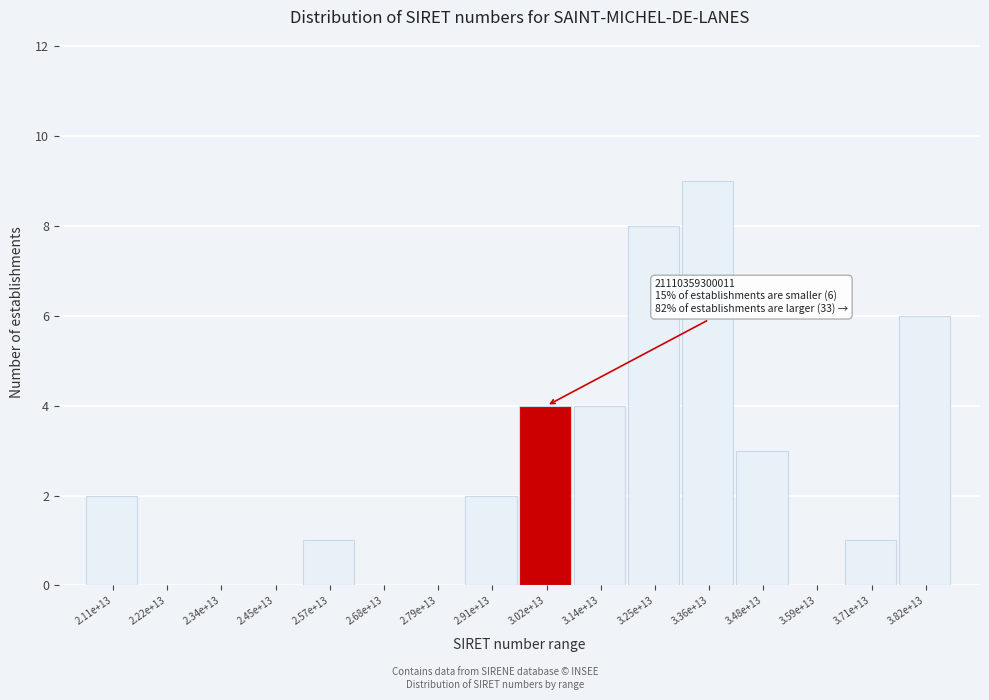

Reading left to right, extract all data points from this chart.

2.11e+13=2	2.22e+13=0	2.34e+13=0	2.45e+13=0	2.57e+13=1	2.68e+13=0	2.79e+13=0	2.91e+13=2	3.02e+13=4	3.14e+13=4	3.25e+13=8	3.36e+13=9	3.48e+13=3	3.59e+13=0	3.71e+13=1	3.82e+13=6